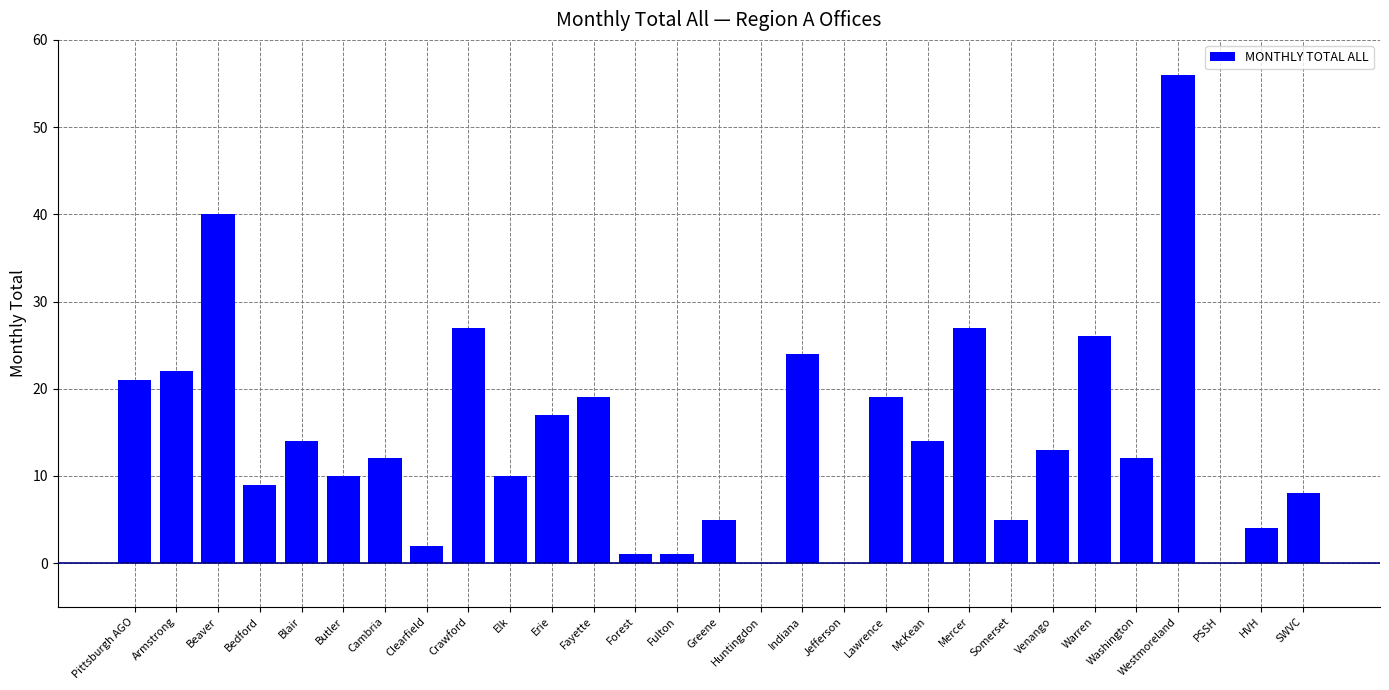

True or false: the data shows 13 at SWVC.

False